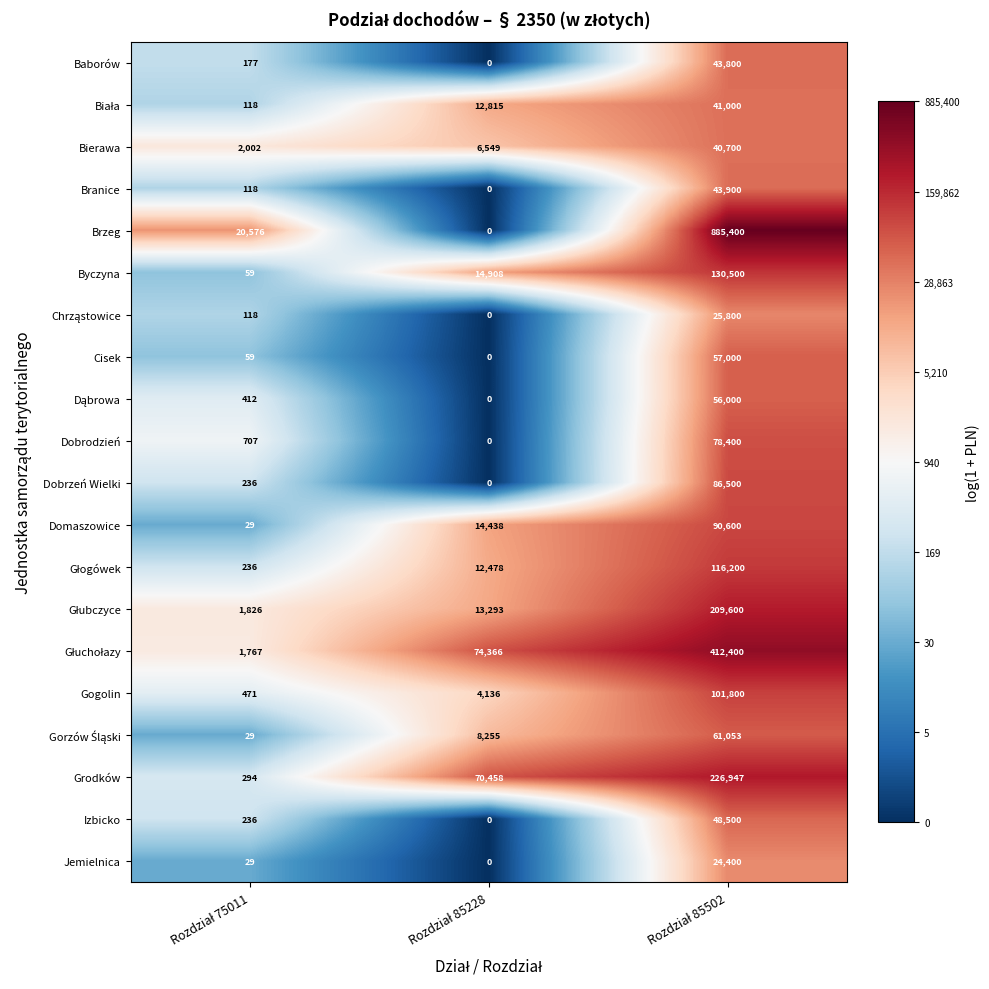

How many Domaszowice values are between 29 and 90600?

3